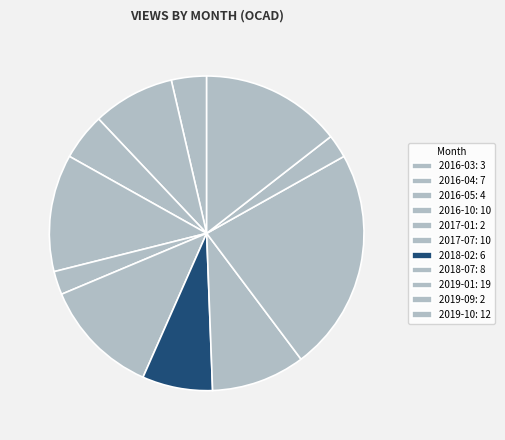

Is it true that 2019-01 is 23% of the pie?

True